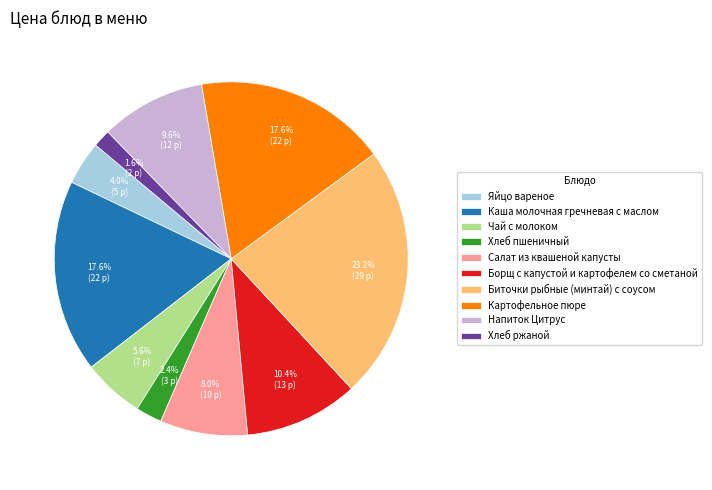

What portion of the pie excludes Салат из квашеной капусты?

92.0%